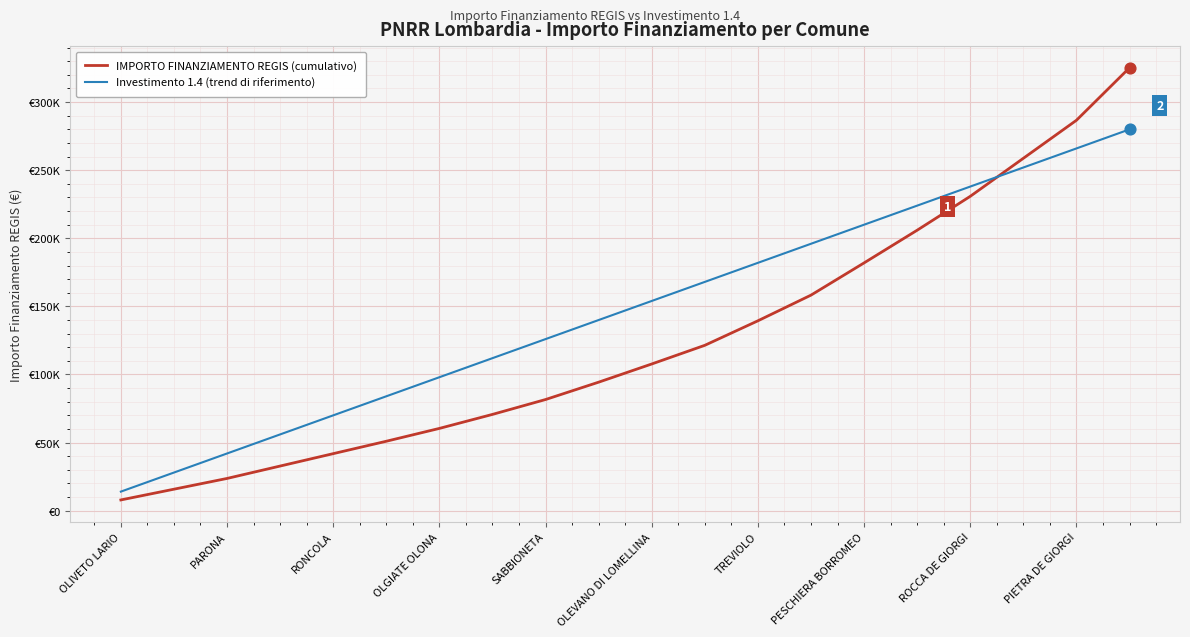

What are all the series names shown in the legend?

IMPORTO FINANZIAMENTO REGIS (cumulativo), Investimento 1.4 (trend di riferimento)